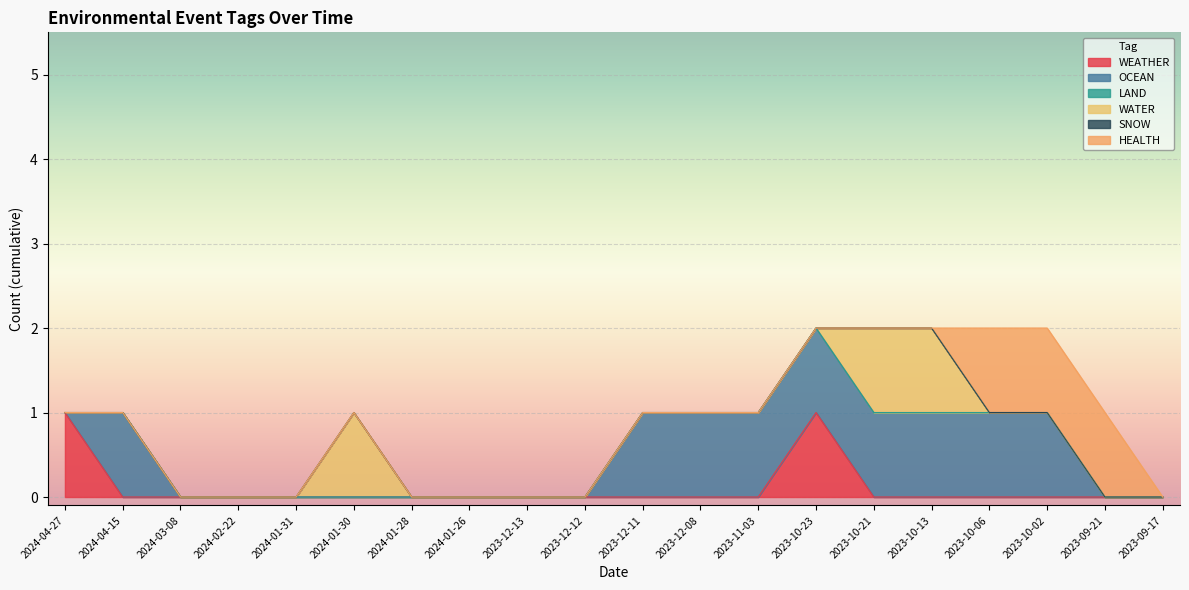

After their last crossing, which series has the higher values: WATER or HEALTH?

HEALTH